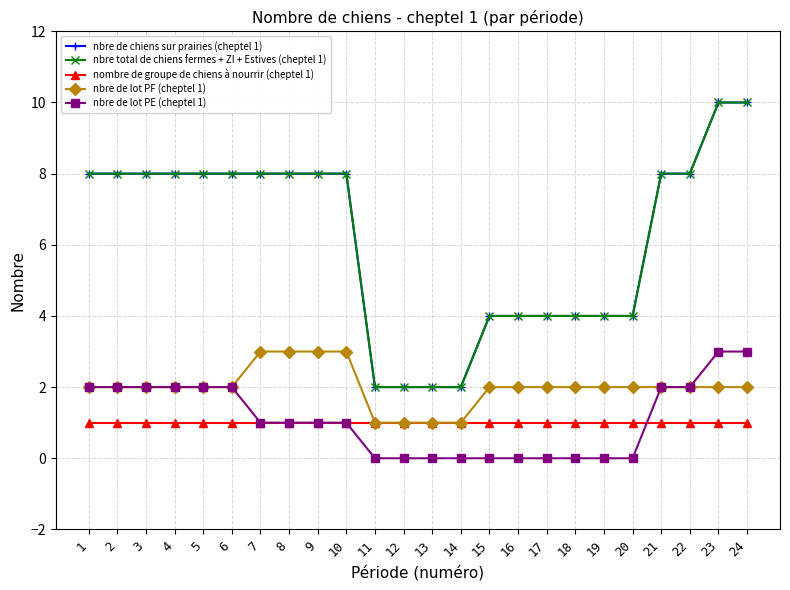

True or false: nbre de lot PE (cheptel 1) has more than 1 points higher than both neighbors.

False